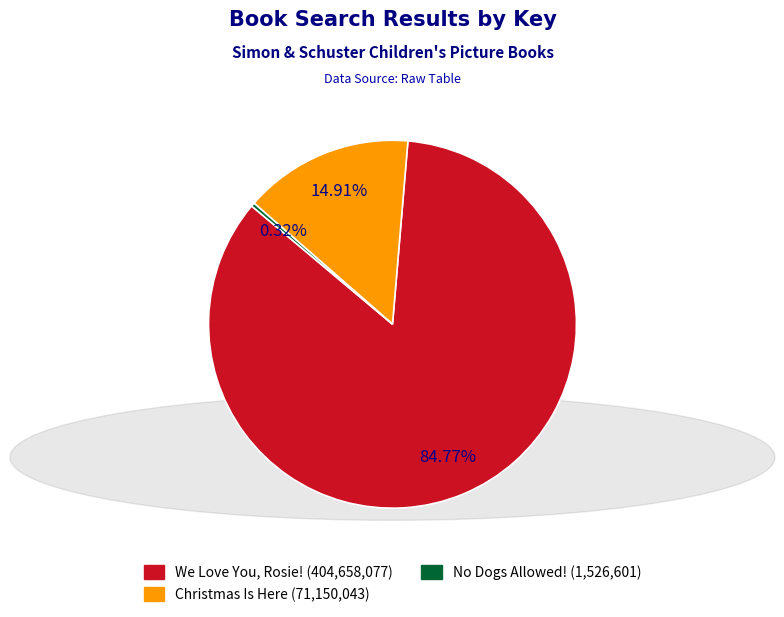

To the nearest percent, what percentage of the pie is We Love You, Rosie!?

85%